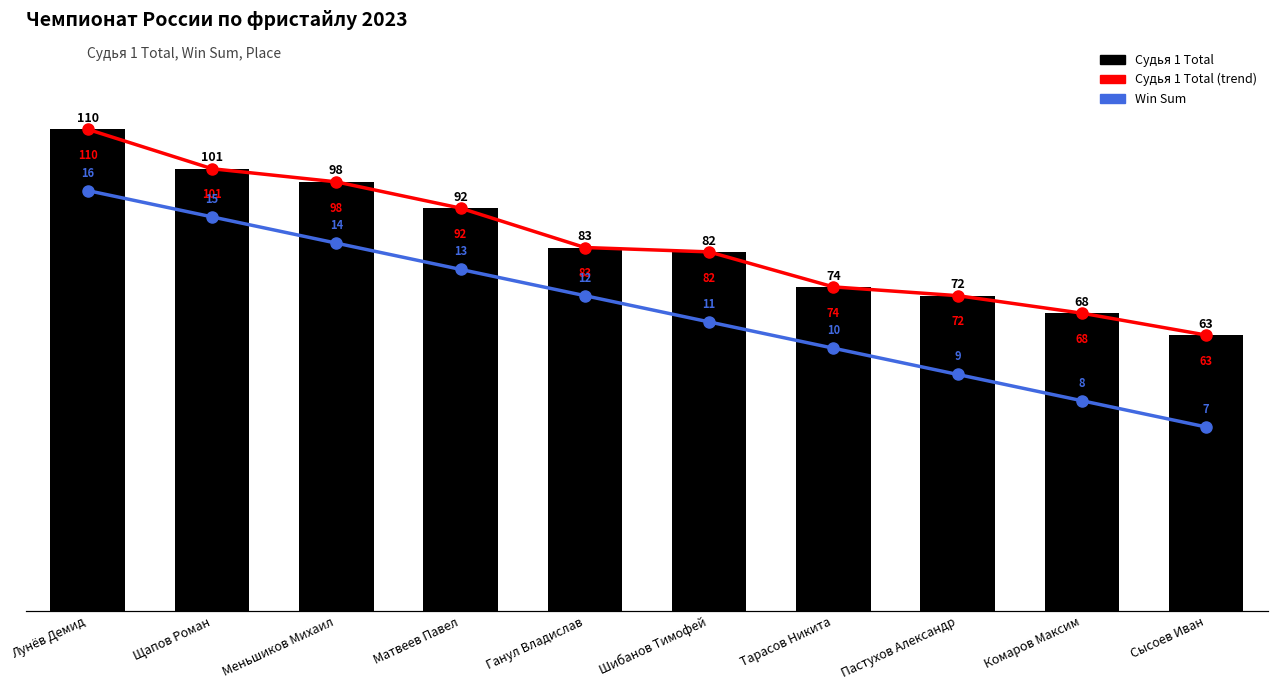

At how many categories does at least one series exceed 53?

10